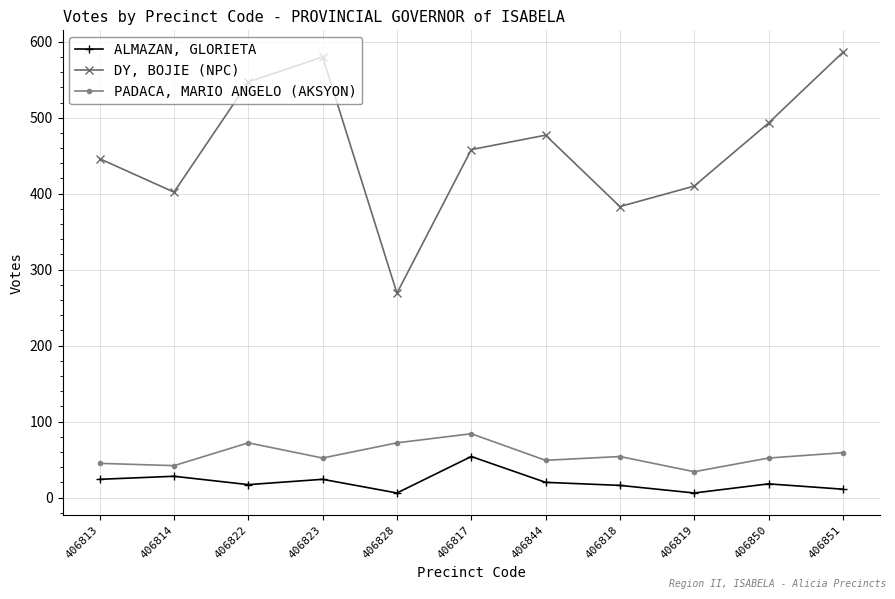

What is the average value of the DY, BOJIE (NPC) series?

459